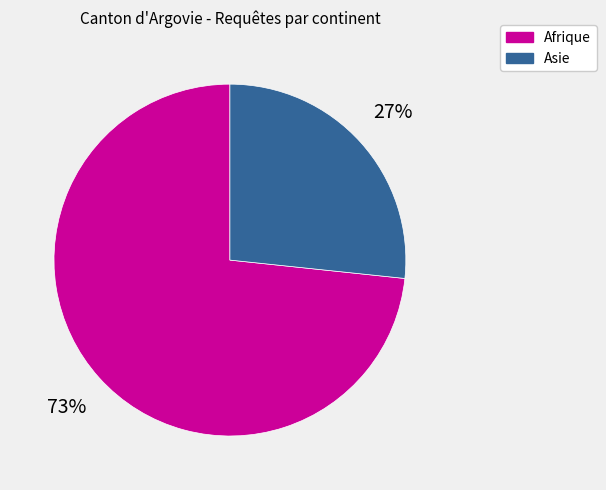

Which category accounts for the majority?

Afrique